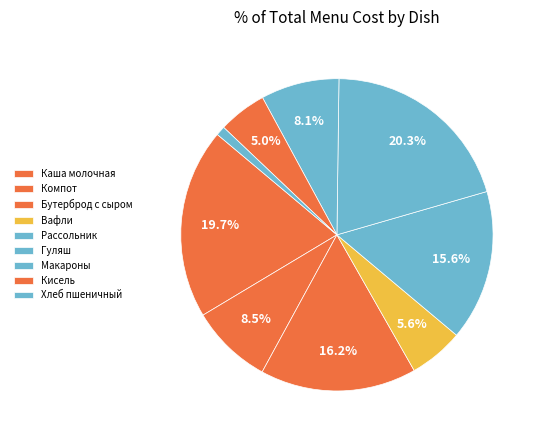

How many segments does this pie chart have?

9